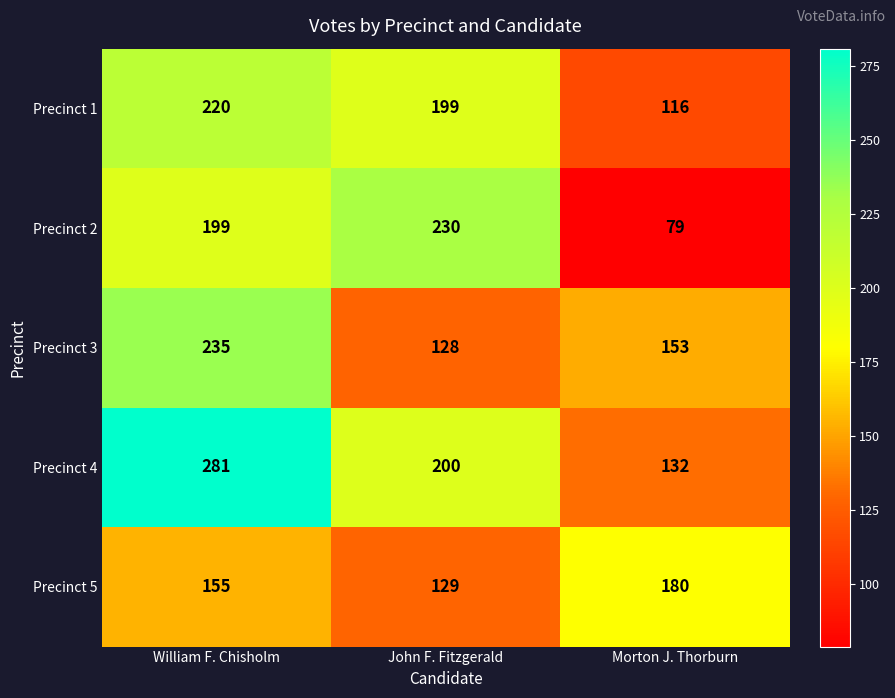

How many Precinct 2 values are between 79 and 230?

3